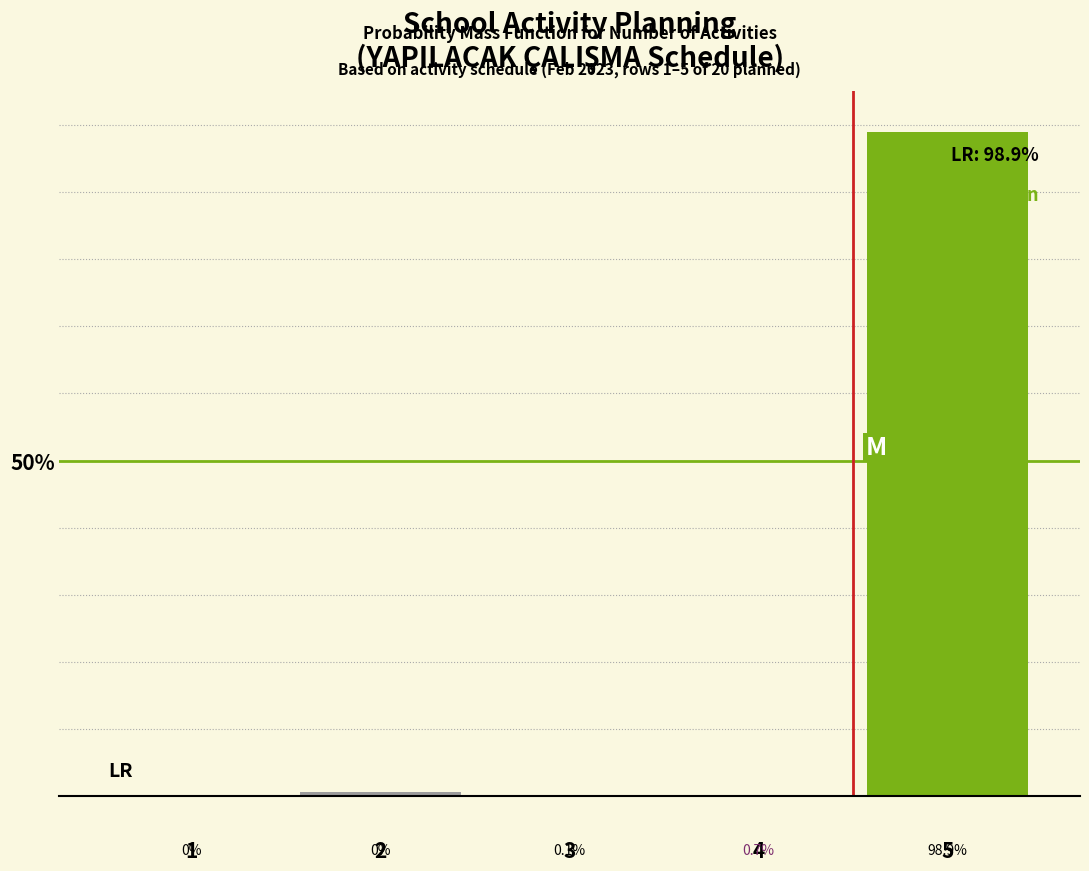

Are the bars horizontal?

No